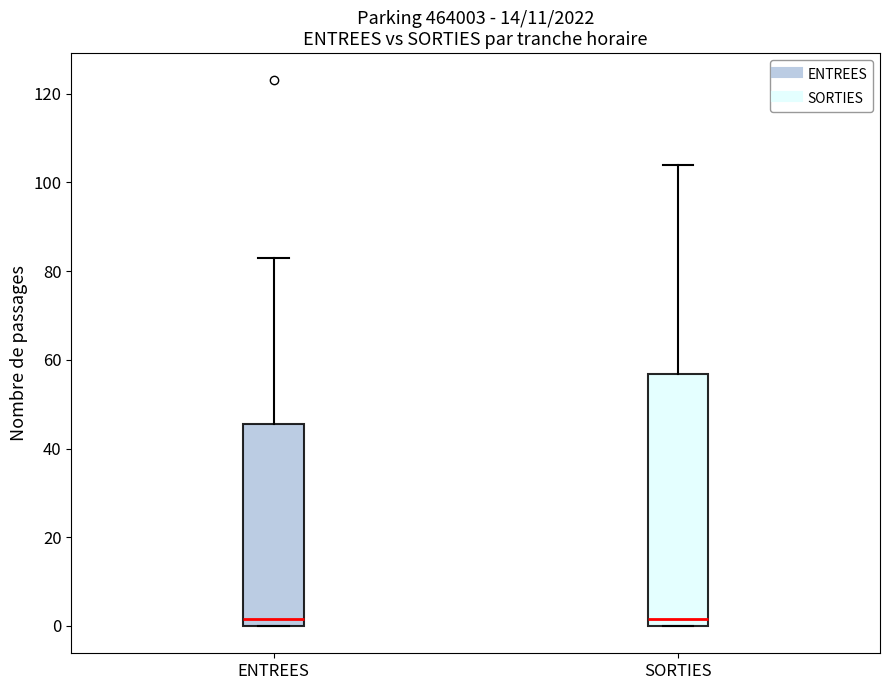

Reading left to right, transcribe this box plot: for each box, give where its median line is, the range the box spans, and where its two whiskers end, as read against the y-axis. The values are not printed on the chart, so give them approximately, as read against the axis.

ENTREES: median 2, box 0 to 46, whiskers 0 to 84
SORTIES: median 2, box 0 to 56, whiskers 0 to 104